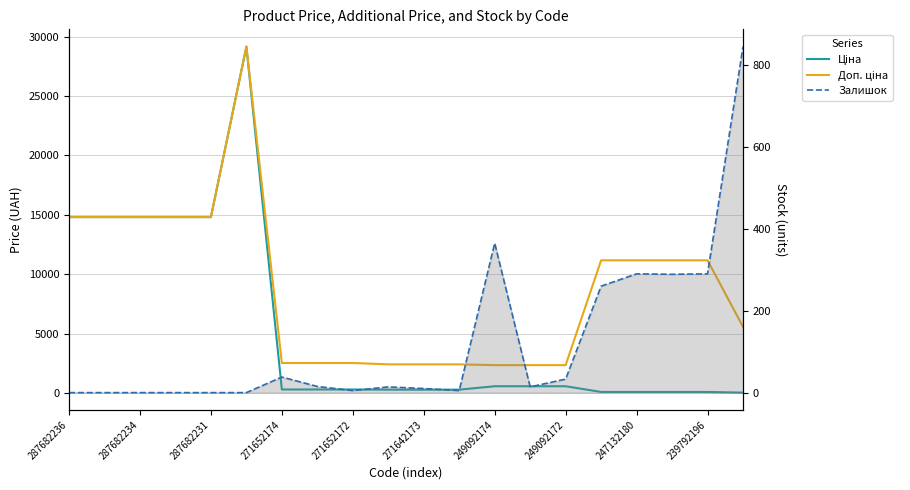

At which category does the chart reach its minimum across all series?

287682236